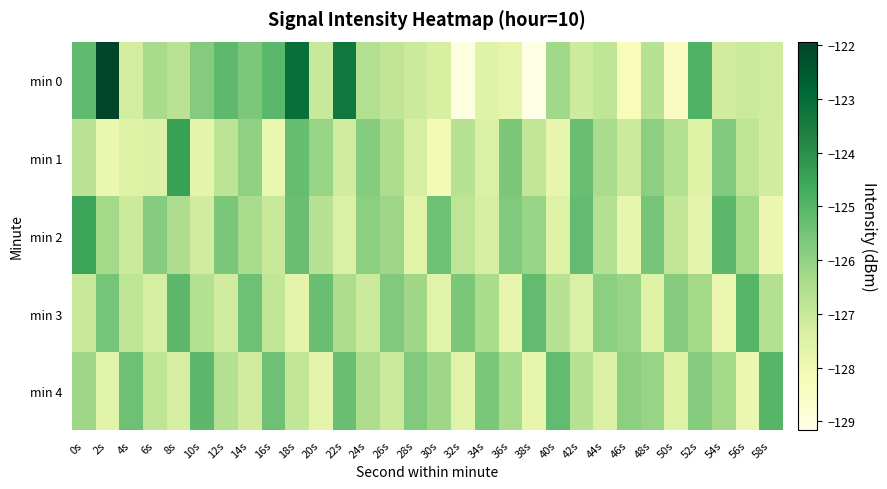

What is the spread (max minus min) of values at 18s?

4.6